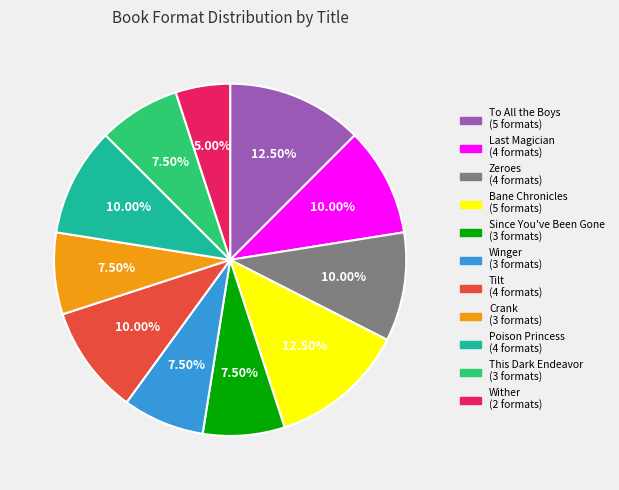

Count the number of slices in the pie.

11